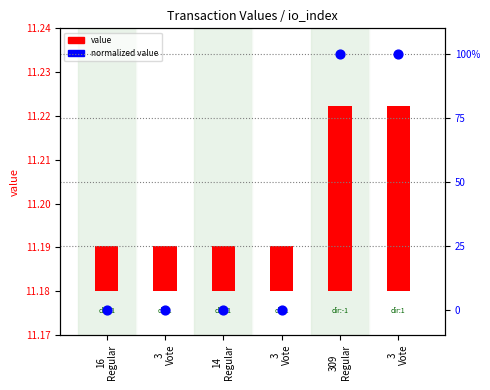

At which category is the sum across all series the highest?

309
Regular